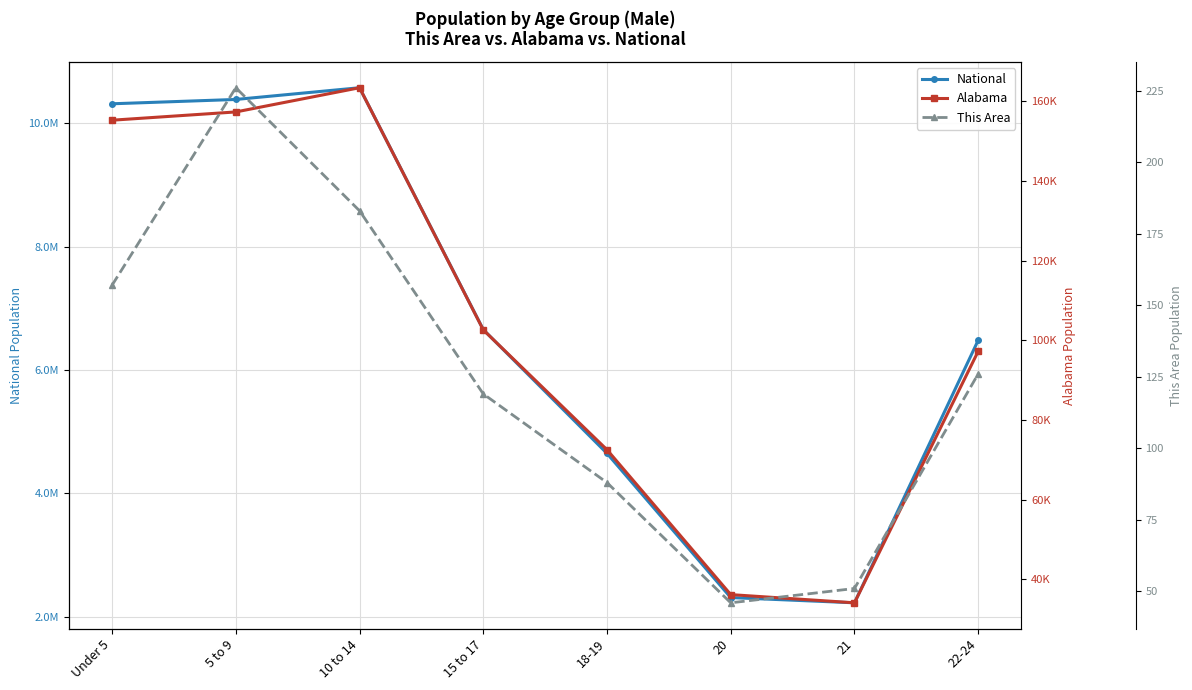

At which label does Alabama reach its peak?

10 to 14